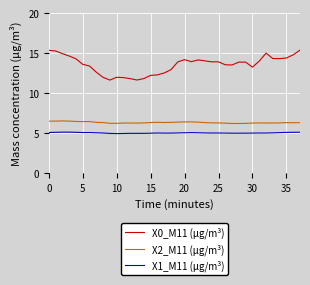

List the series in order of their peak value, lowest first.

X1_M11 (μg/m³), X2_M11 (μg/m³), X0_M11 (μg/m³)